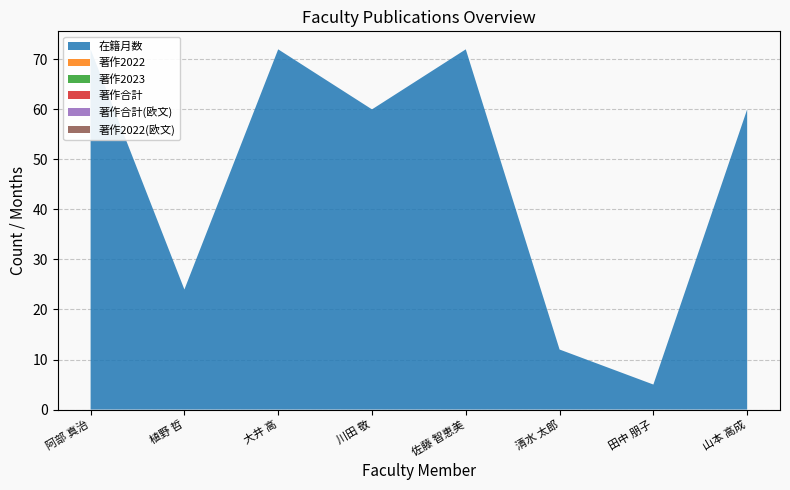

Reading right to left, extract all data points from this chart.

在籍月数: 山本 高成=60	田中 朋子=5	清水 太郎=12	佐藤 智恵美=72	川田 敬=60	大井 高=72	植野 哲=24	阿部 真治=72
著作2022: 山本 高成=0	田中 朋子=0	清水 太郎=0	佐藤 智恵美=0	川田 敬=0	大井 高=0	植野 哲=0	阿部 真治=0
著作2023: 山本 高成=0	田中 朋子=0	清水 太郎=0	佐藤 智恵美=0	川田 敬=0	大井 高=0	植野 哲=0	阿部 真治=0
著作合計: 山本 高成=0	田中 朋子=0	清水 太郎=0	佐藤 智恵美=0	川田 敬=0	大井 高=0	植野 哲=0	阿部 真治=0
著作合計(欧文): 山本 高成=0	田中 朋子=0	清水 太郎=0	佐藤 智恵美=0	川田 敬=0	大井 高=0	植野 哲=0	阿部 真治=0
著作2022(欧文): 山本 高成=0	田中 朋子=0	清水 太郎=0	佐藤 智恵美=0	川田 敬=0	大井 高=0	植野 哲=0	阿部 真治=0